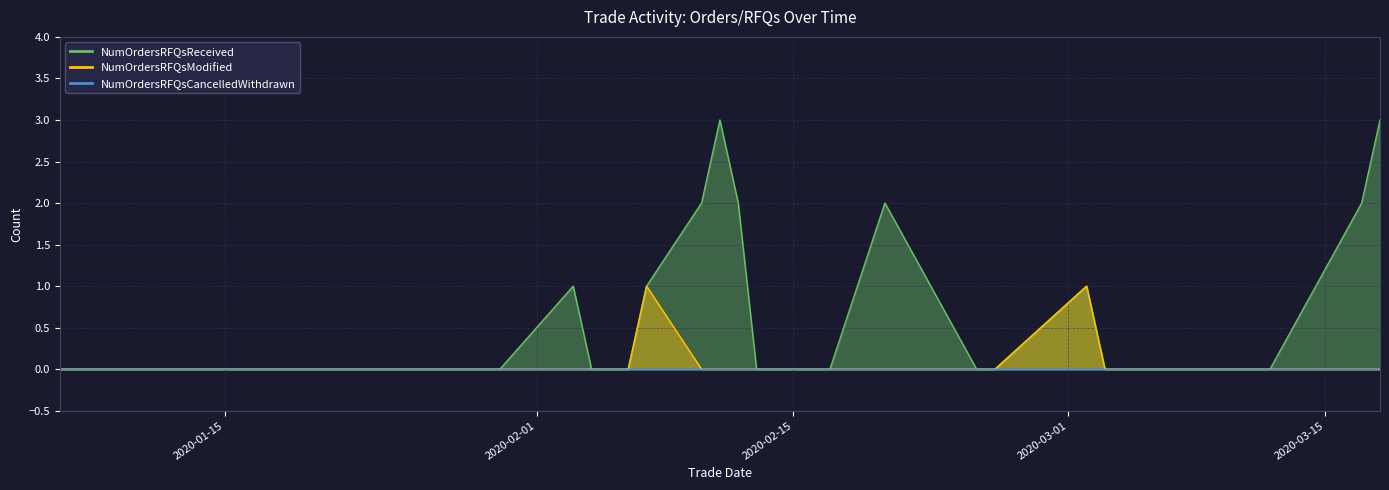

At which category does the chart reach its minimum across all series?

20200106